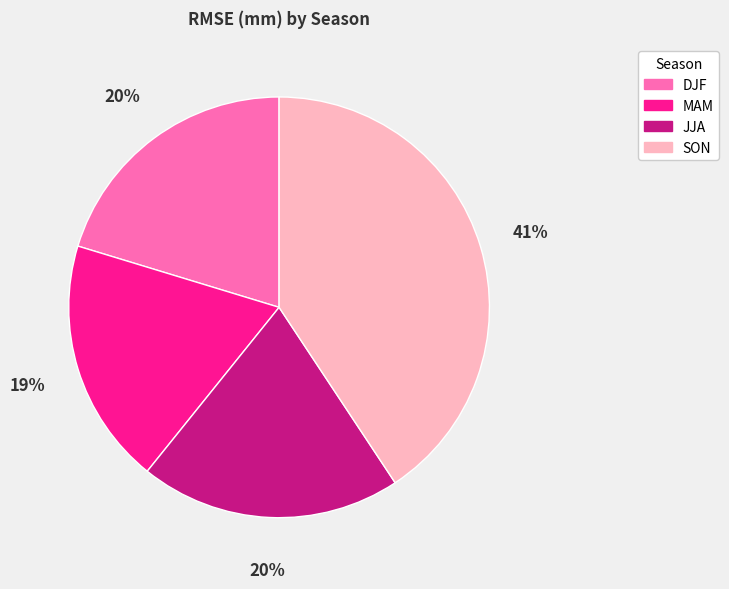

Which slice is the smallest?

MAM